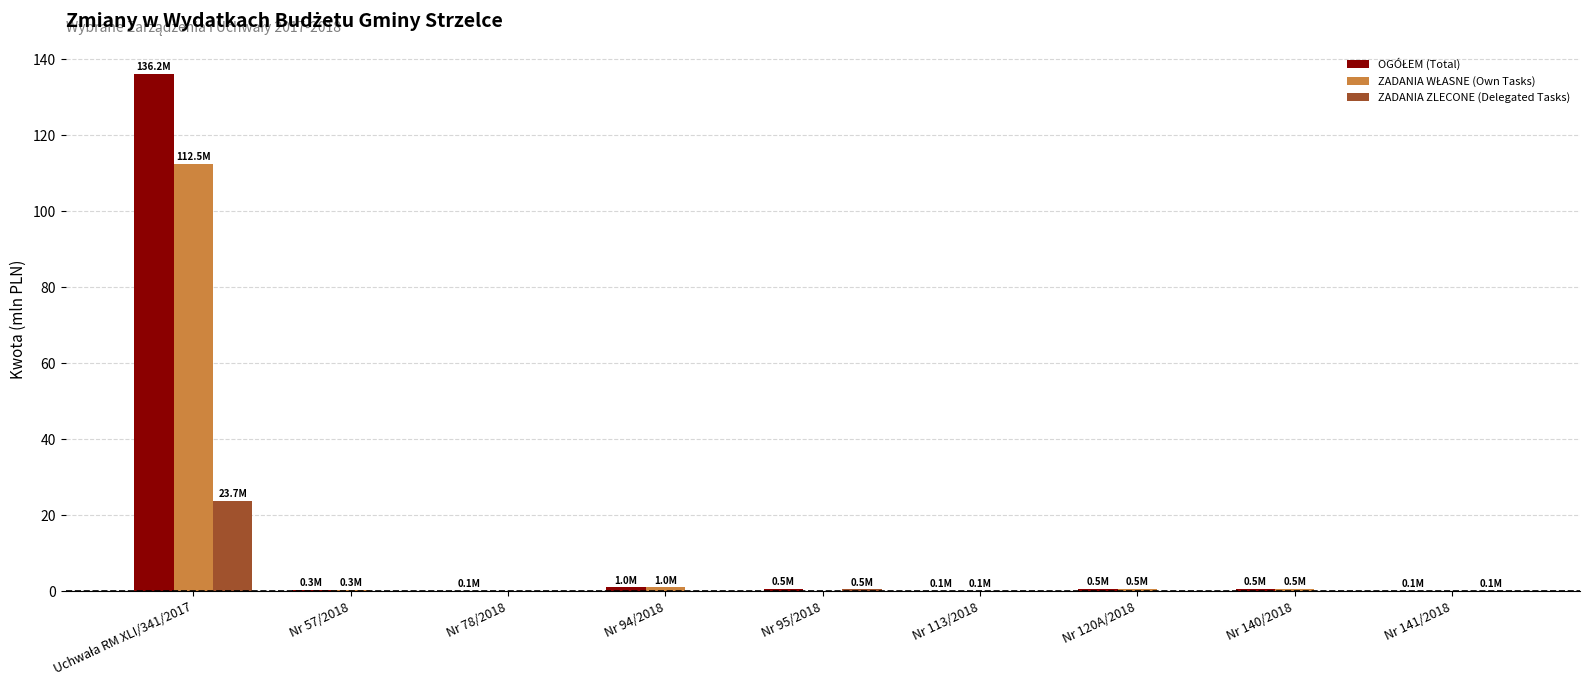

What is the maximum value for ZADANIA ZLECONE (Delegated Tasks)?

23.7